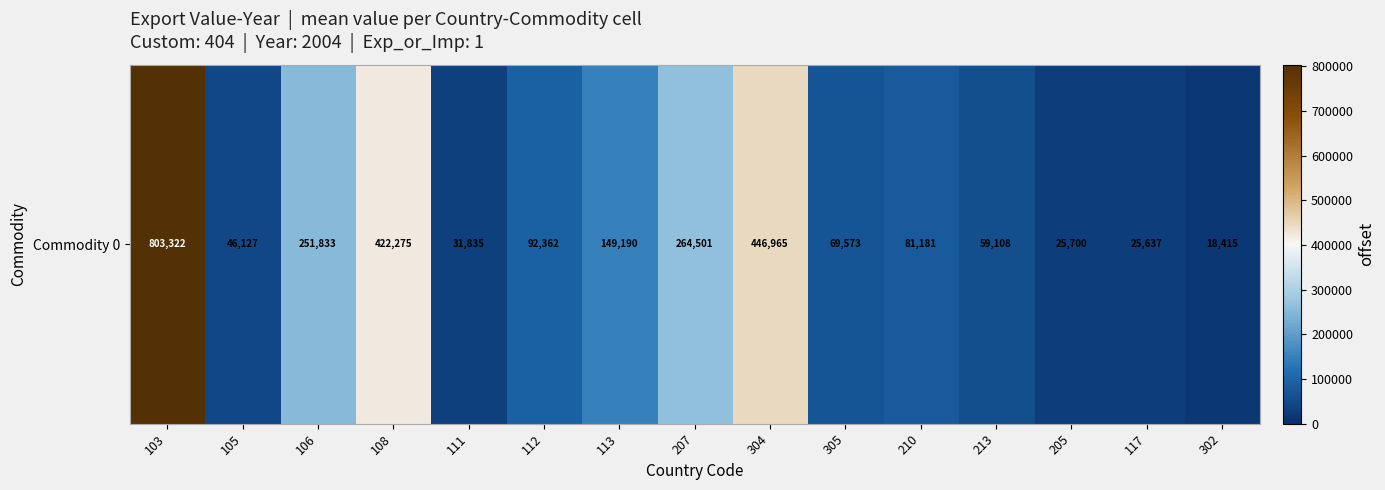

At which label does the data first exceed 81181?

103